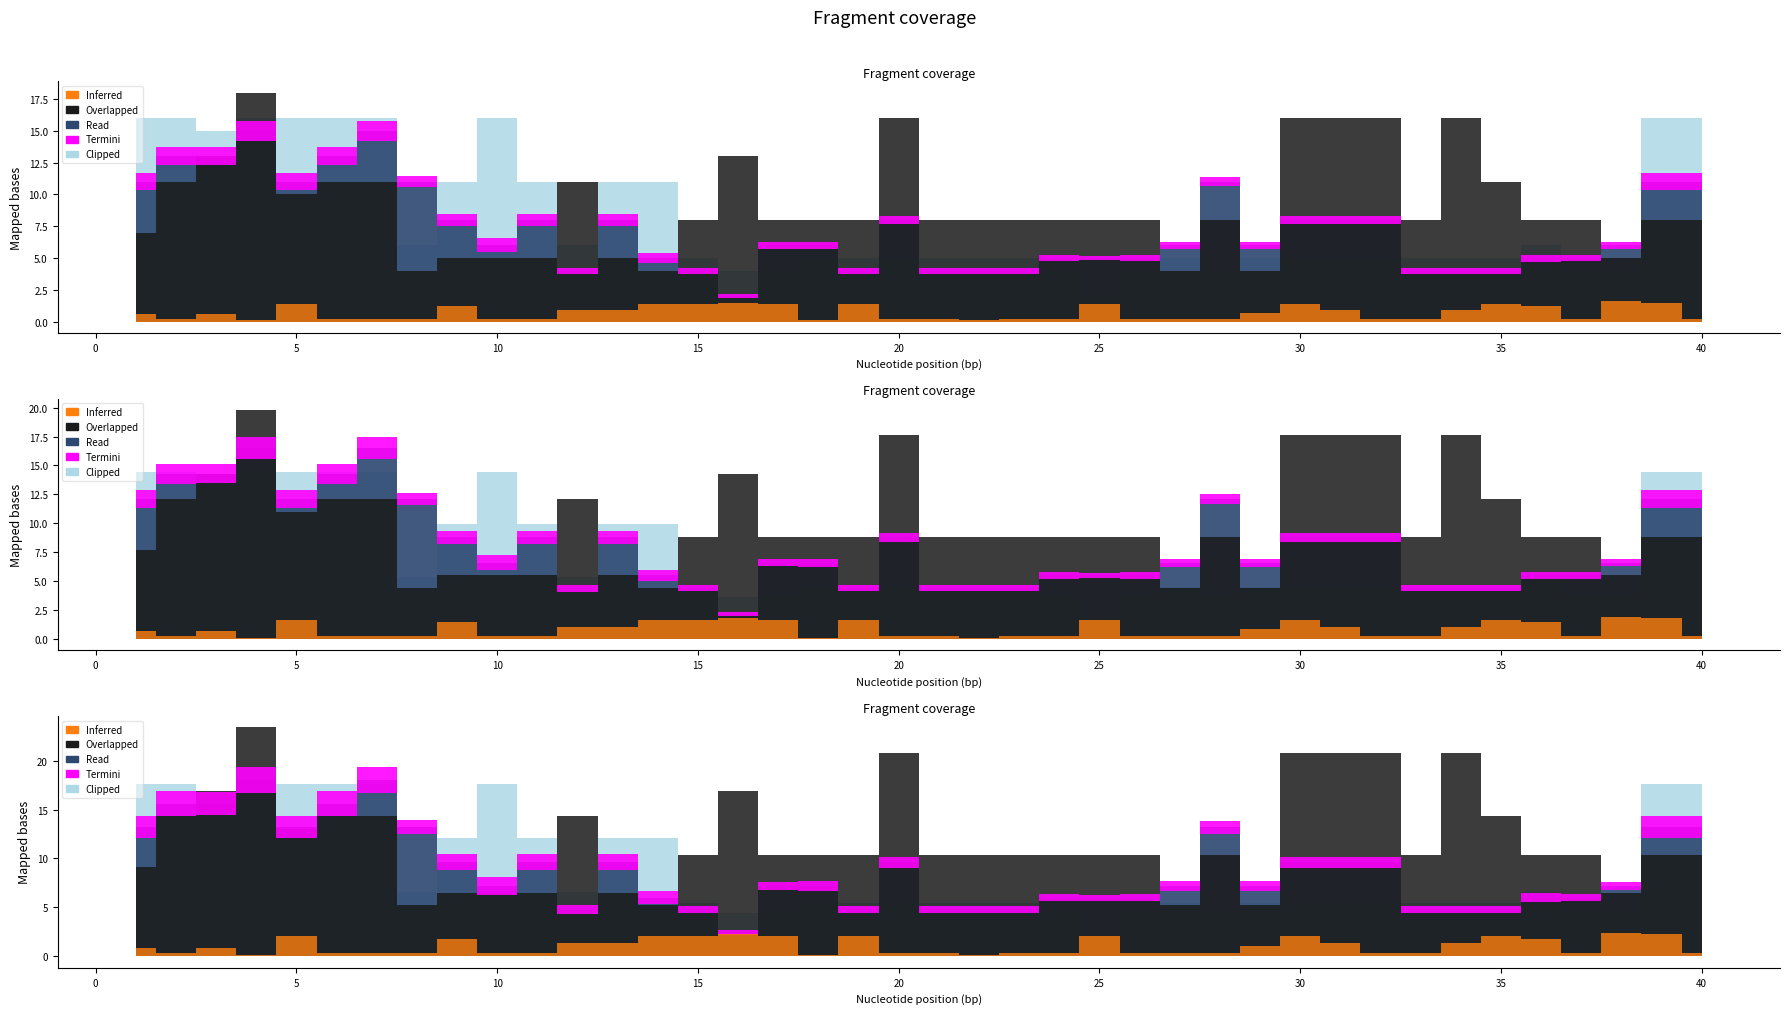

What is the sum of all Overlapped values?

365